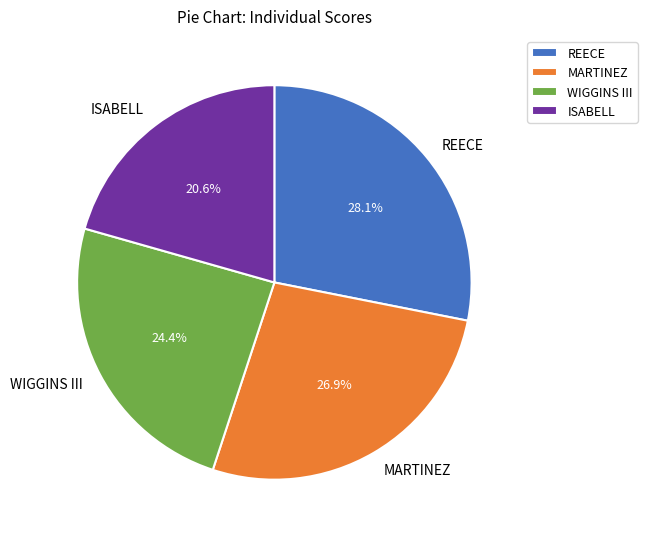

The MARTINEZ slice represents 35% of the pie. True or false?

False